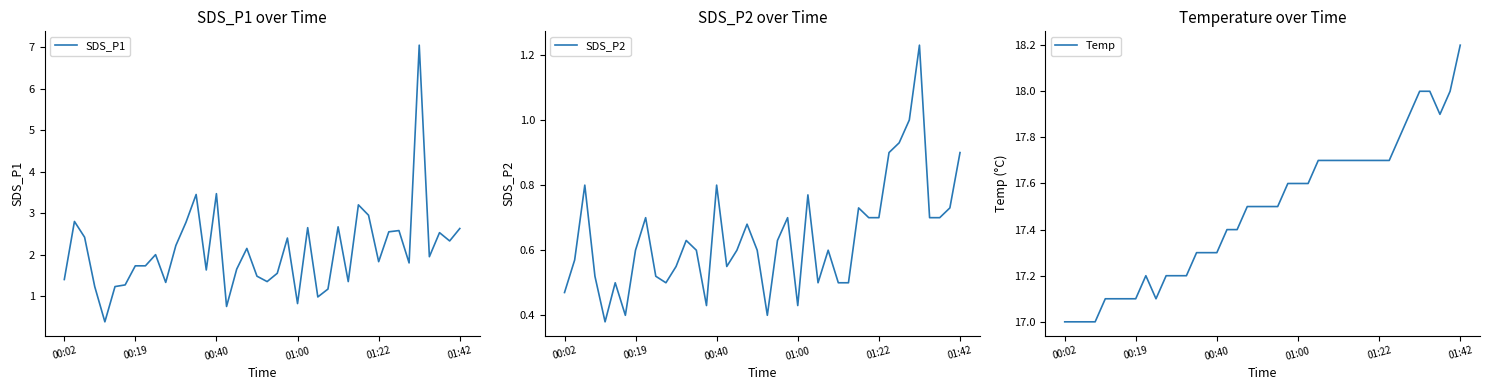

The value of SDS_P1 at 00:02 is 0.8. True or false?

False